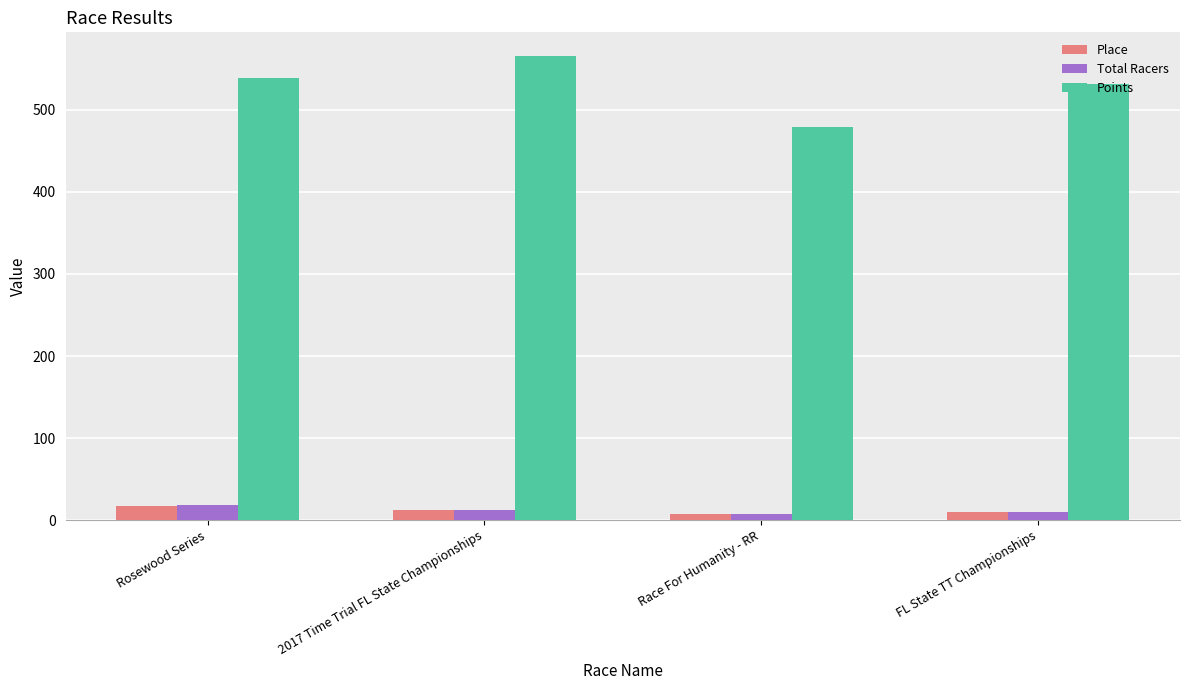

Count the number of categories in the chart.

4